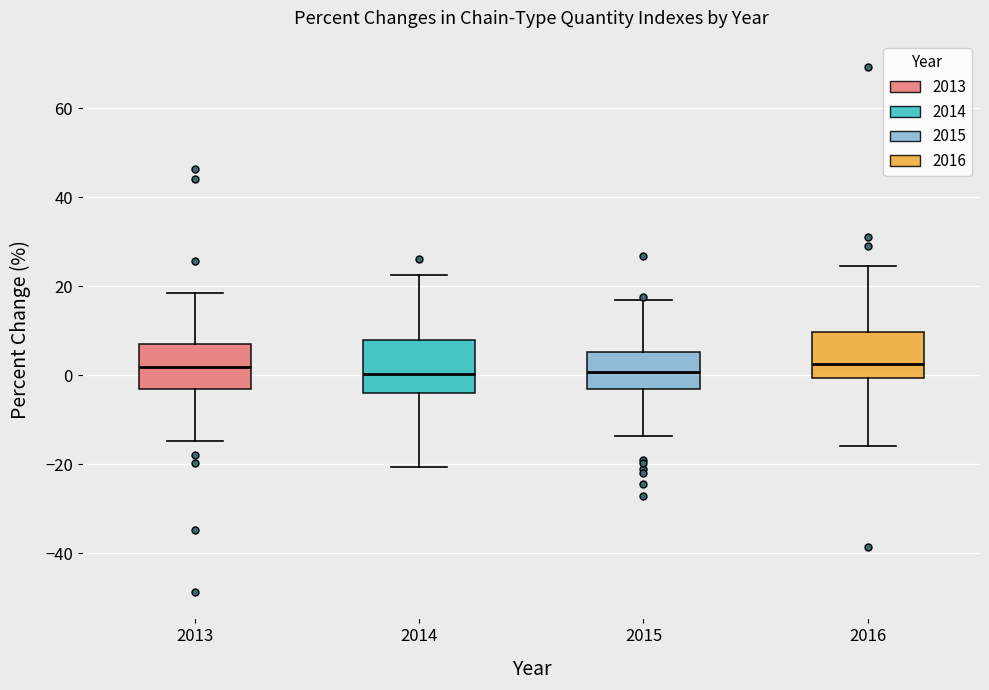

Reading left to right, transcribe this box plot: for each box, give where its median line is, the range the box spans, and where its two whiskers end, as read against the y-axis. The values are not printed on the chart, so give them approximately, as read against the axis.

2013: median 2, box -2 to 8, whiskers -14 to 18
2014: median 0, box -4 to 8, whiskers -20 to 22
2015: median 0, box -2 to 6, whiskers -14 to 16
2016: median 2, box 0 to 10, whiskers -16 to 24